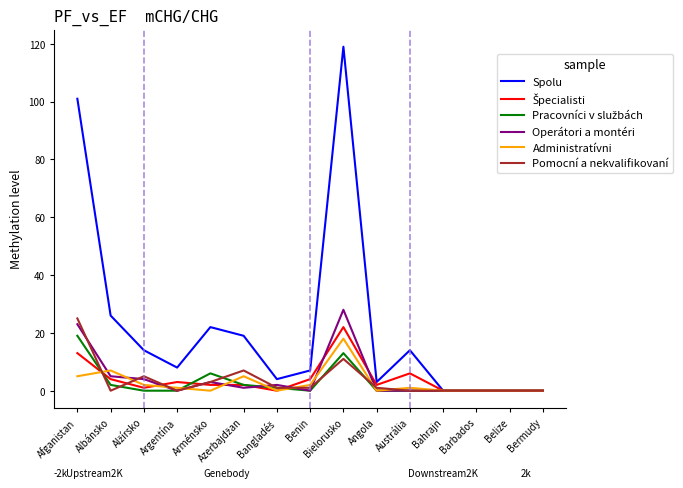

True or false: Pomocní a nekvalifikovaní has a value of 33 at Afganistan.

False